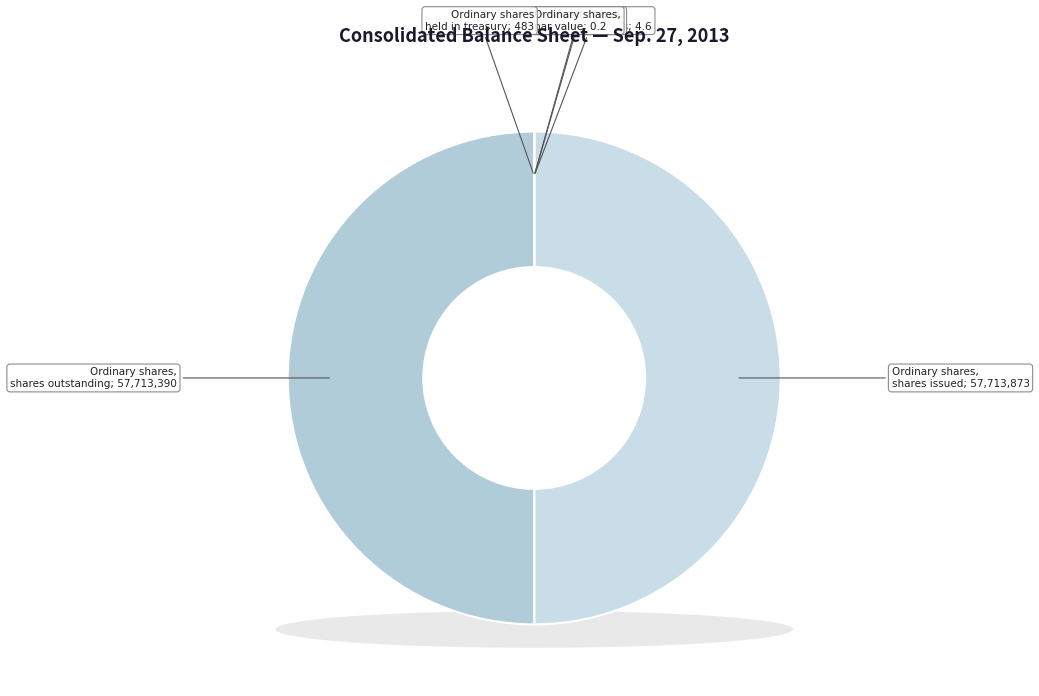

Count the number of slices in the pie.

6